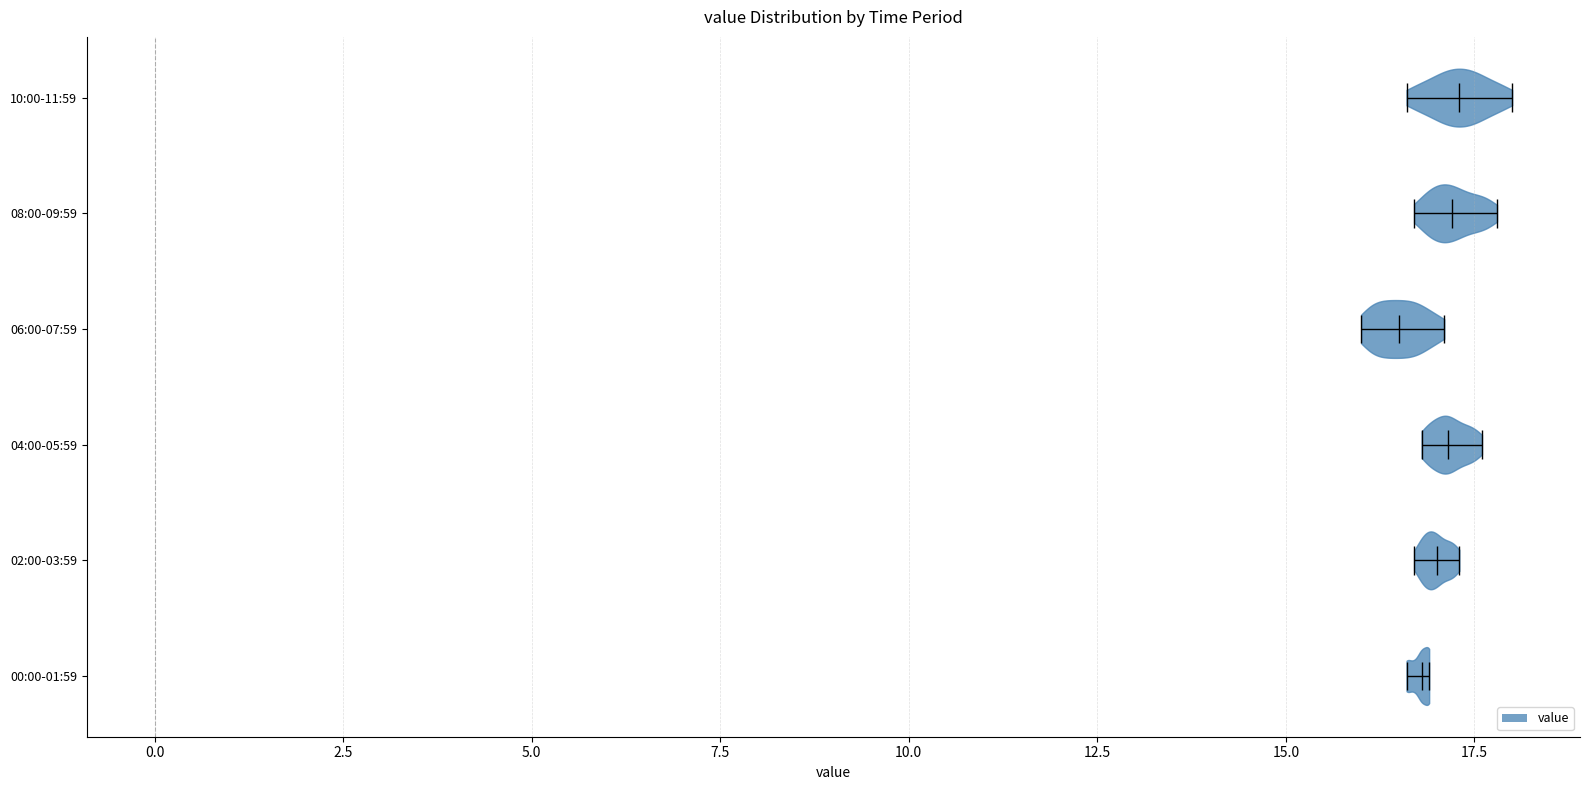

Reading bottom to top, read every violin against the x-axis: where its median line is, and the lowest and highest points it reaches. The values are not printed on the chart, so give them approximately, as read against the axis.

00:00-01:59: median line 17.0, lowest point 16.5, highest point 17.0
02:00-03:59: median line 17.0, lowest point 16.5, highest point 17.5
04:00-05:59: median line 17.0, lowest point 17.0, highest point 17.5
06:00-07:59: median line 16.5, lowest point 16.0, highest point 17.0
08:00-09:59: median line 17.0, lowest point 16.5, highest point 18.0
10:00-11:59: median line 17.5, lowest point 16.5, highest point 18.0